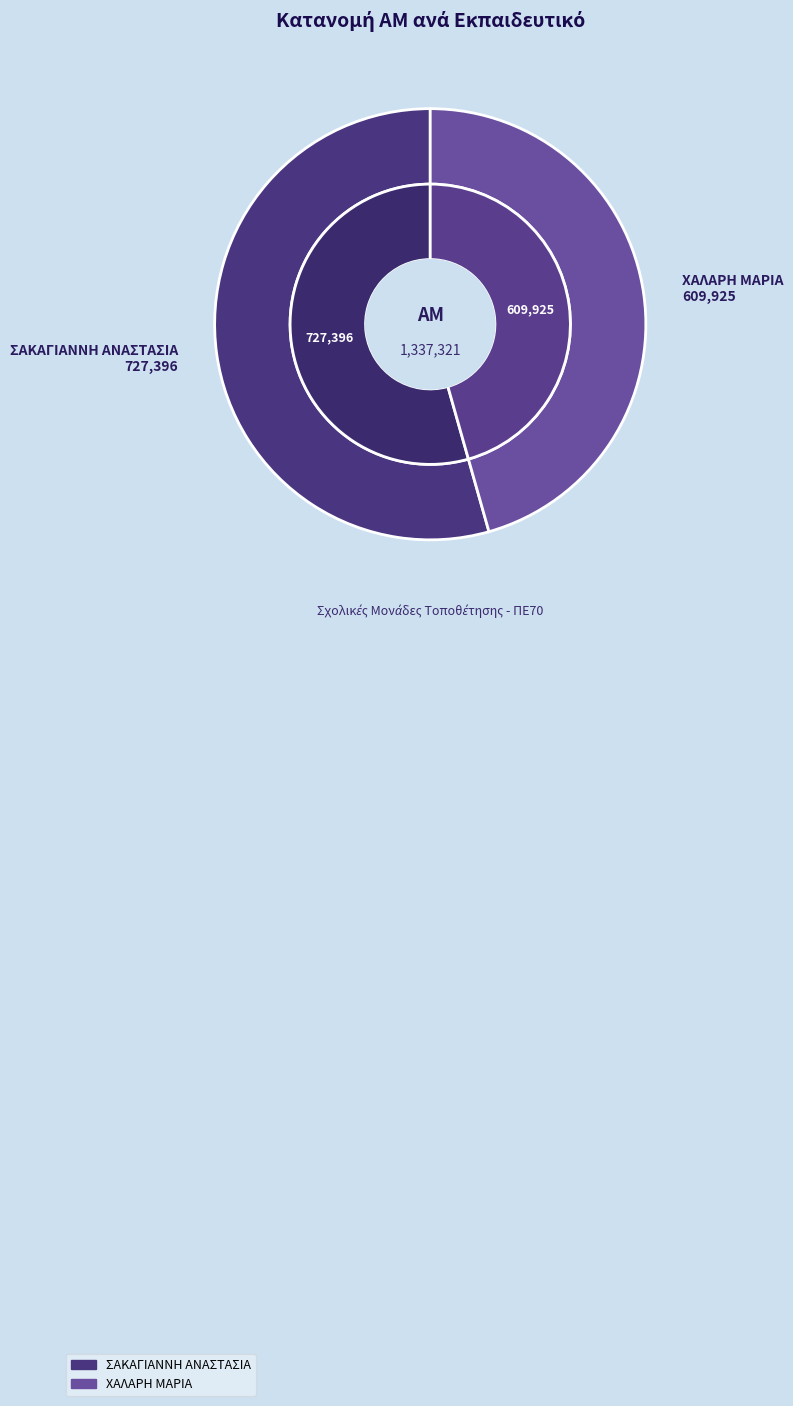

What is the total percentage of ΣΑΚΑΓΙΑΝΝΗ ΑΝΑΣΤΑΣΙΑ and ΧΑΛΑΡΗ ΜΑΡΙΑ?

100.0%